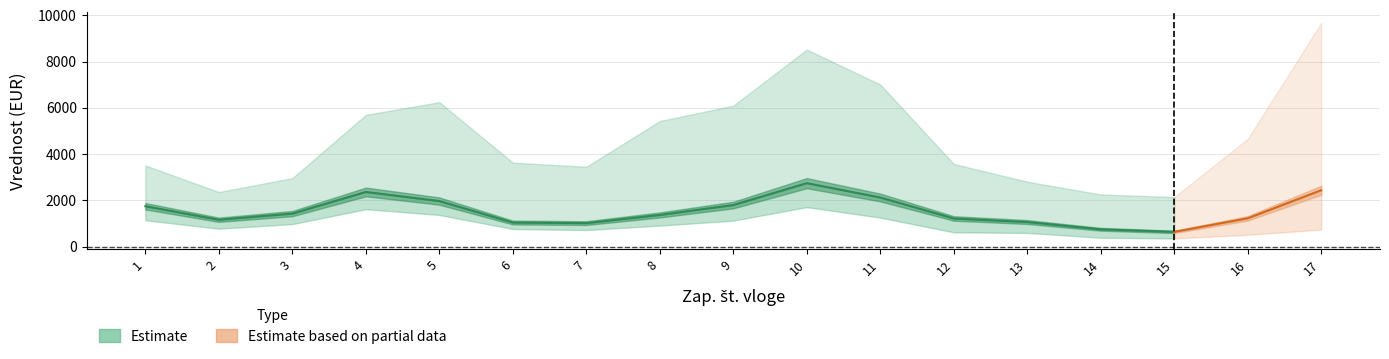

What is the difference between the maximum and minimum values?

2107.4